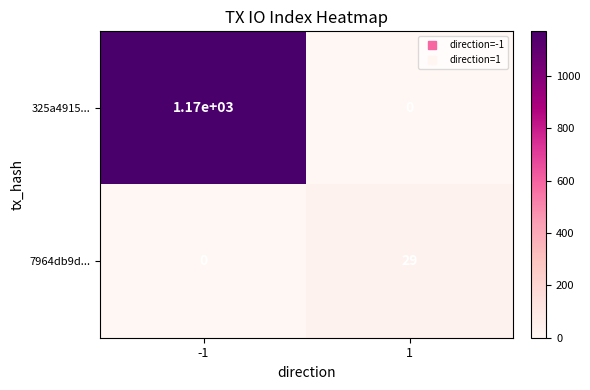

What is the total value across all series at -1?

1170